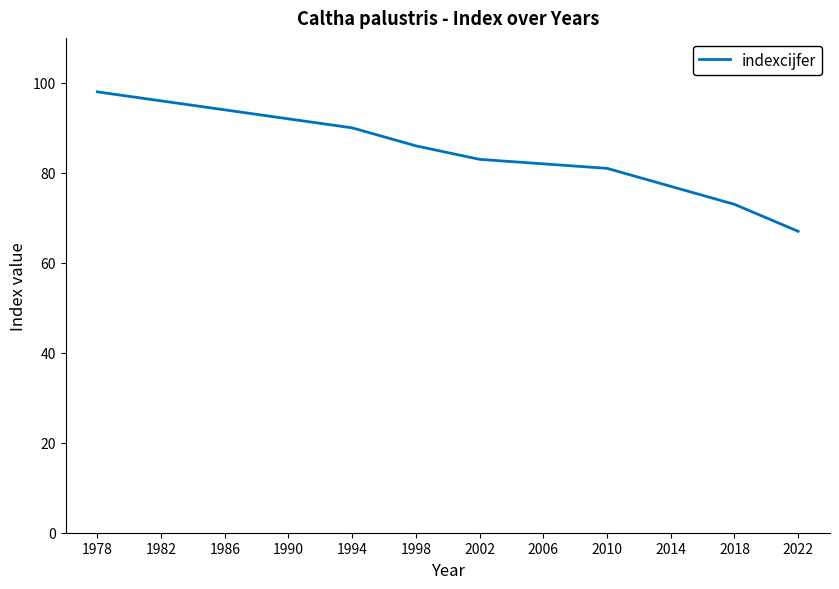

At which label does the data first exceed 86?

1978